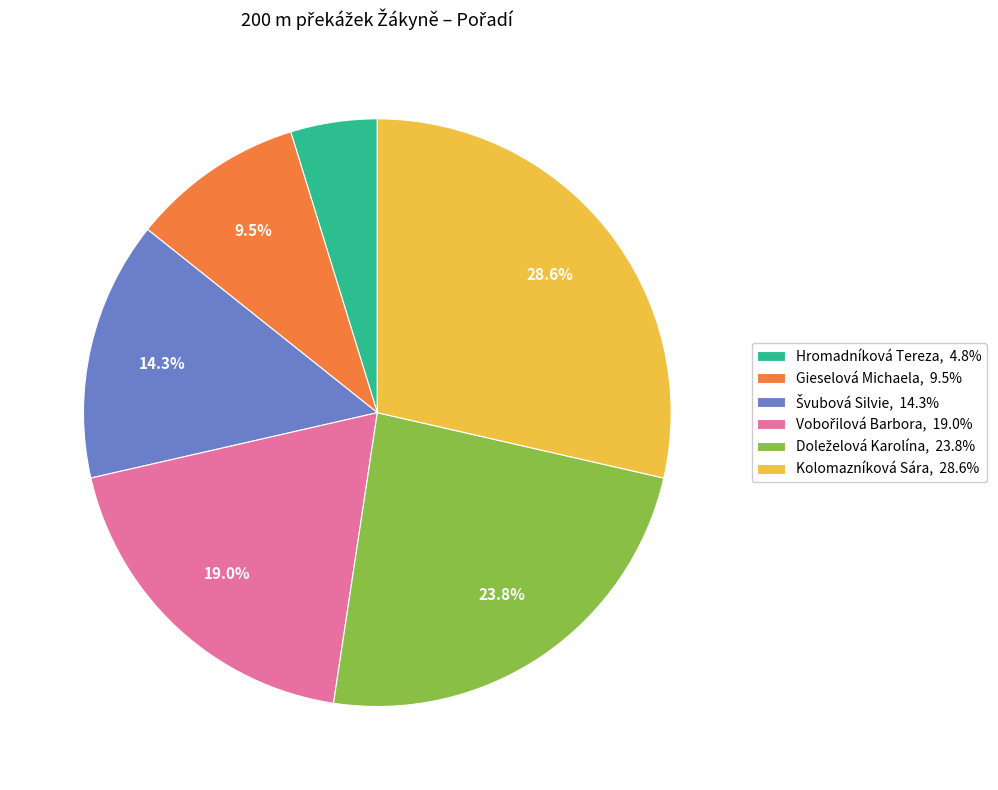

Do Gieselová Michaela, 9.5% and Kolomazníková Sára, 28.6% together represent more than half of the pie?

No